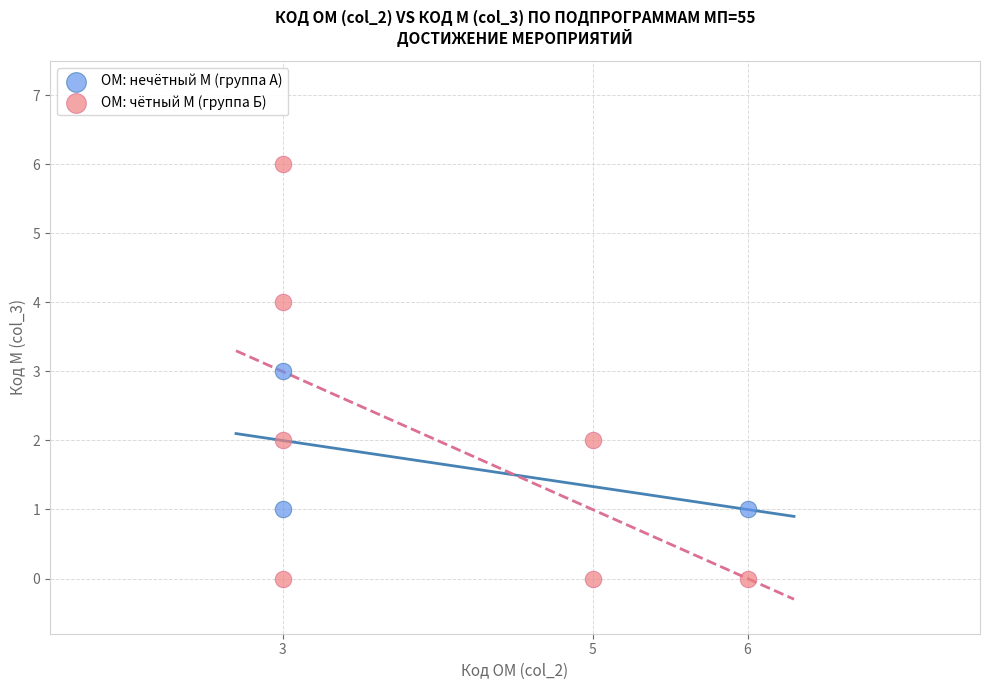

Which series reaches the minimum Y coordinate?

ОМ: чётный М (группа Б)